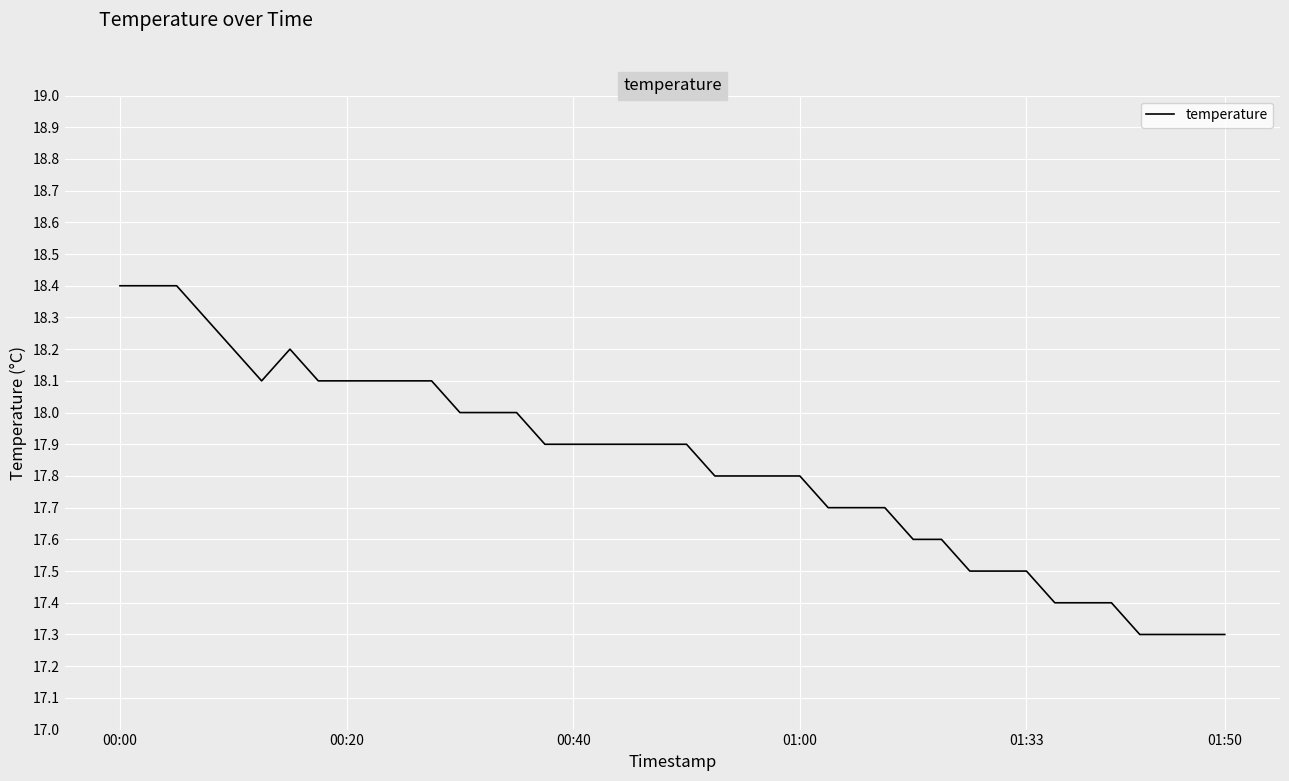

What is the smallest value displayed?

17.3